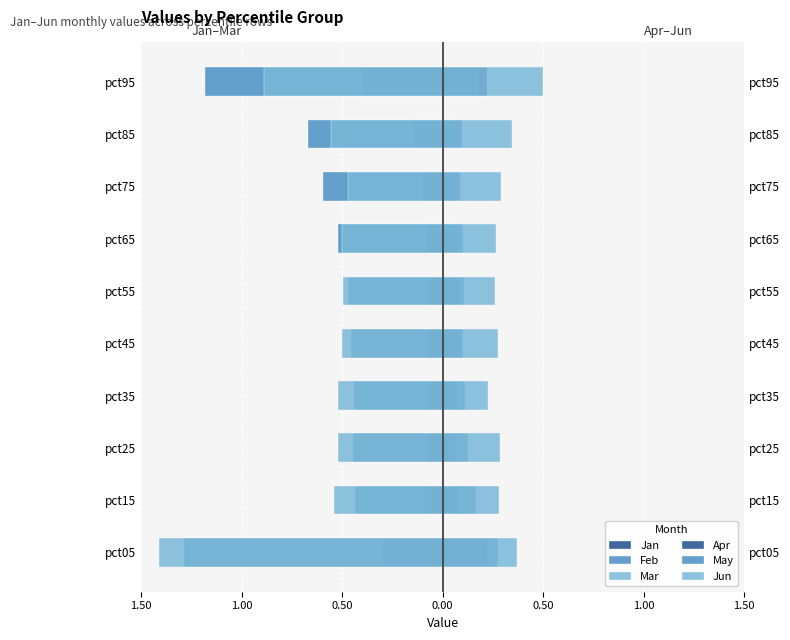

What is the total value across all series at pct95?

-1.6